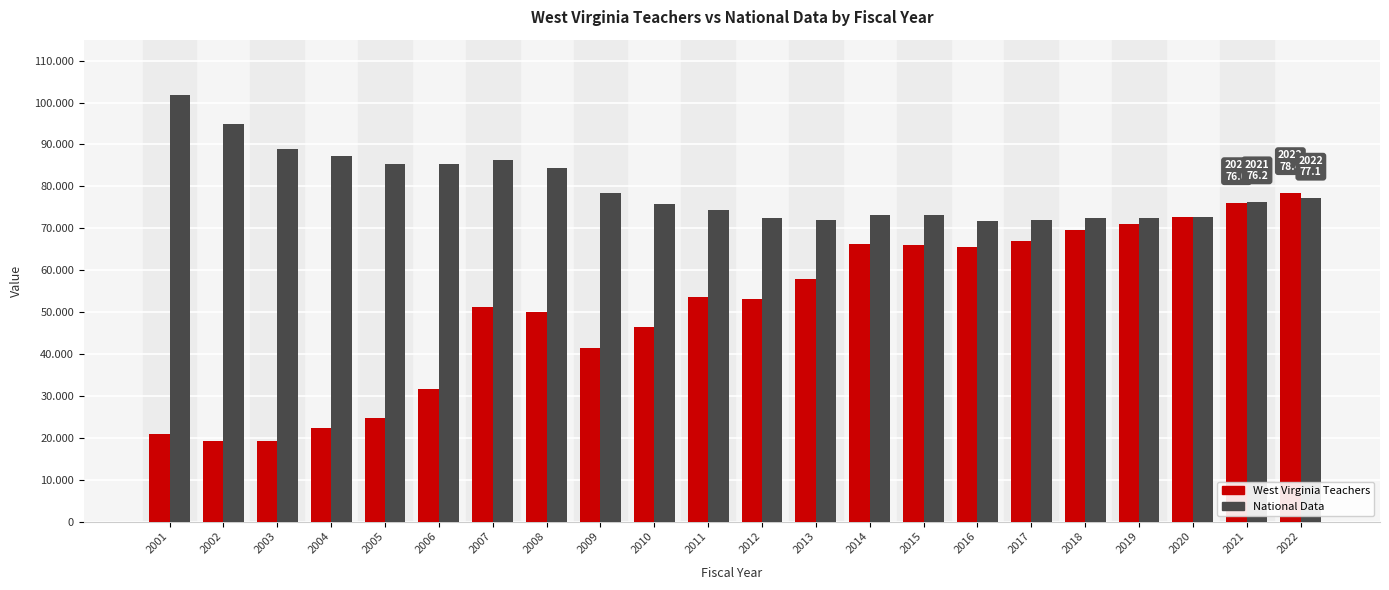

Where does the West Virginia Teachers series first go above 53?

2011